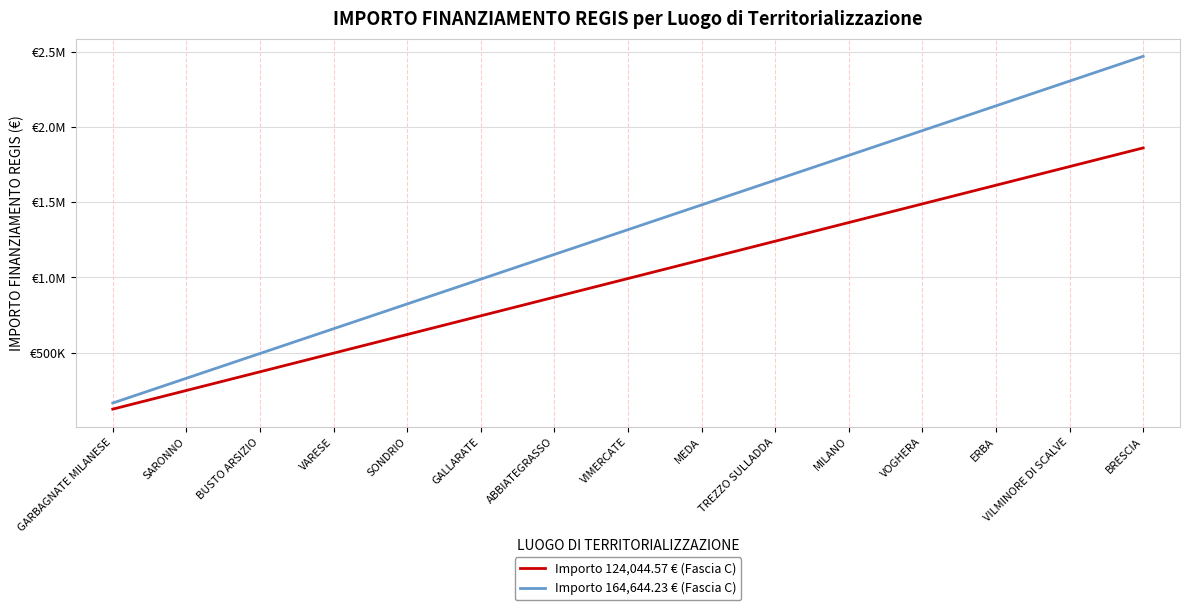

Does the chart display data point markers on the line(s)?

No